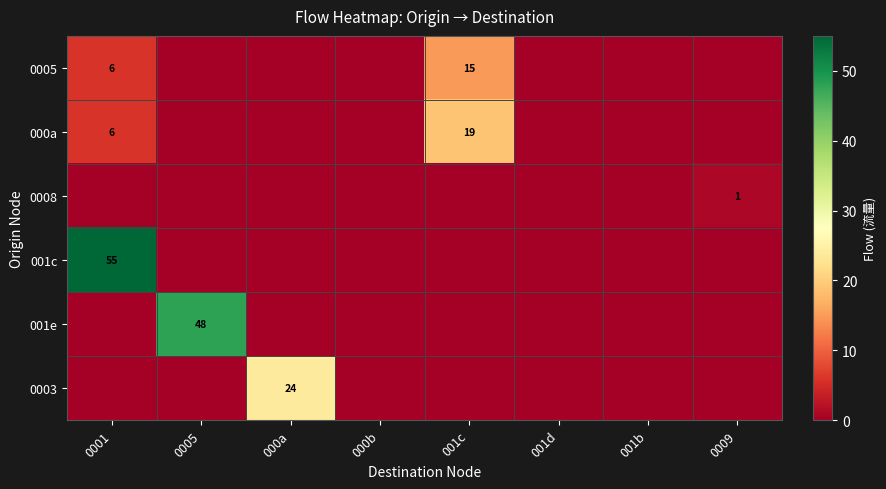

What is the average value of the 001c series?

7